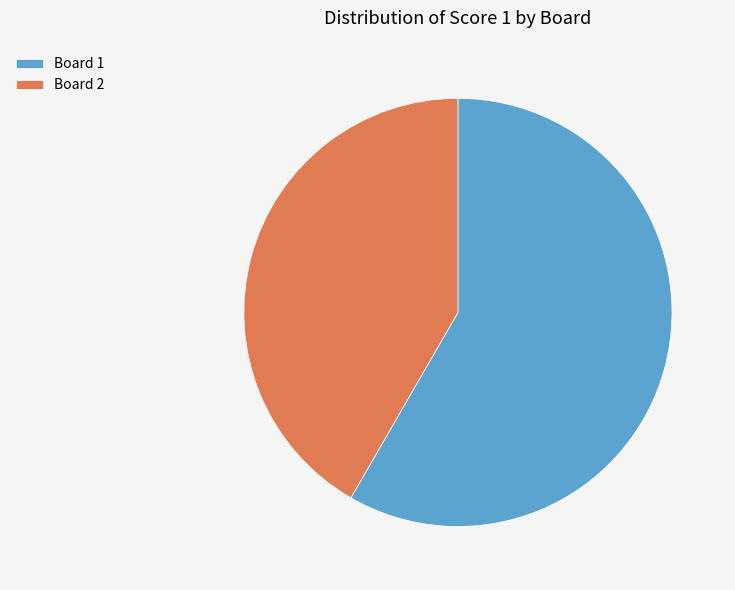

True or false: Board 1 accounts for 73% of the total.

False